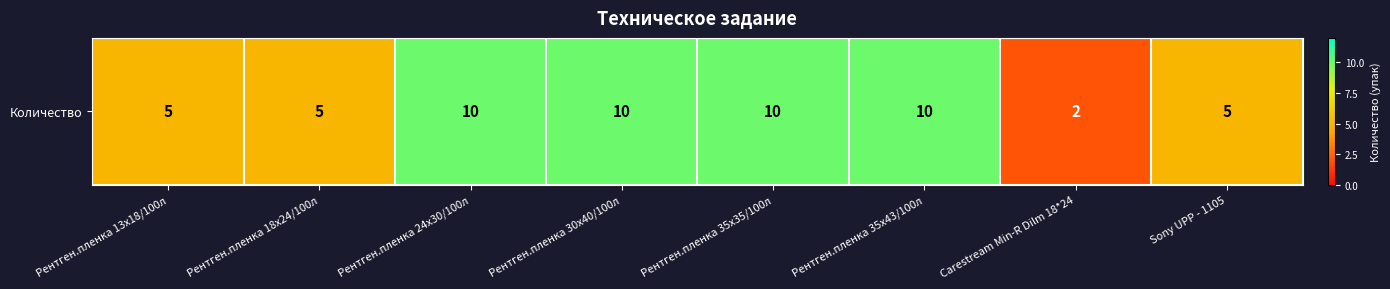

How many values are below 10?

4